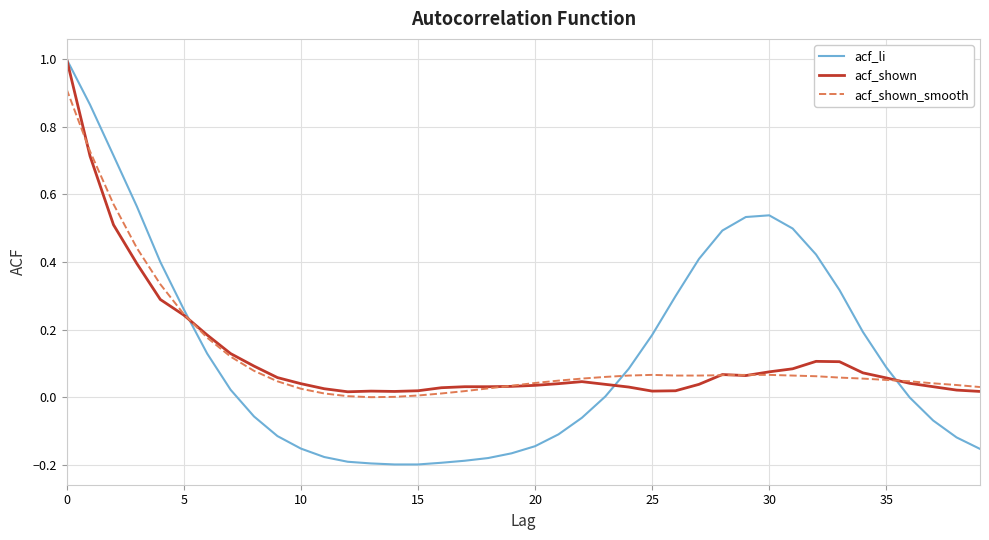

What is the highest value of the acf_shown series?

1.0